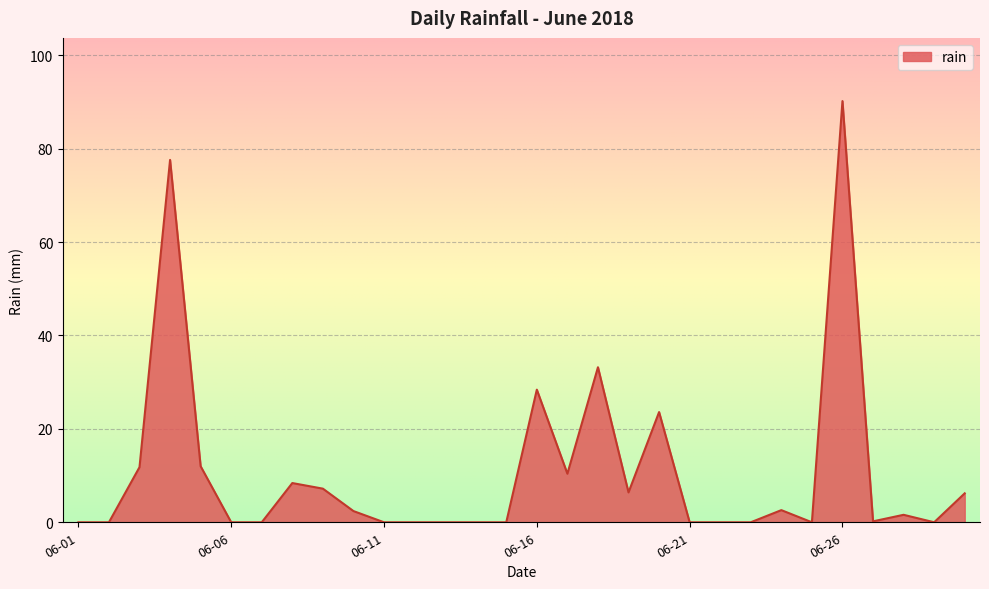

What is the difference between the maximum and minimum values?

90.2